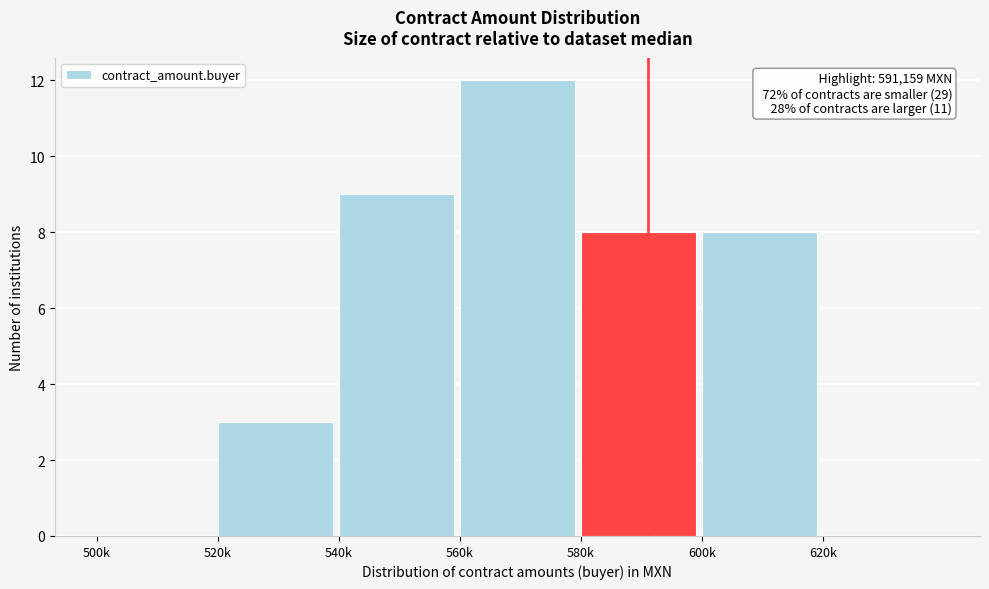

Reading left to right, extract all data points from this chart.

500k=0	520k=3	540k=9	560k=12	580k=8	600k=8	620k=0